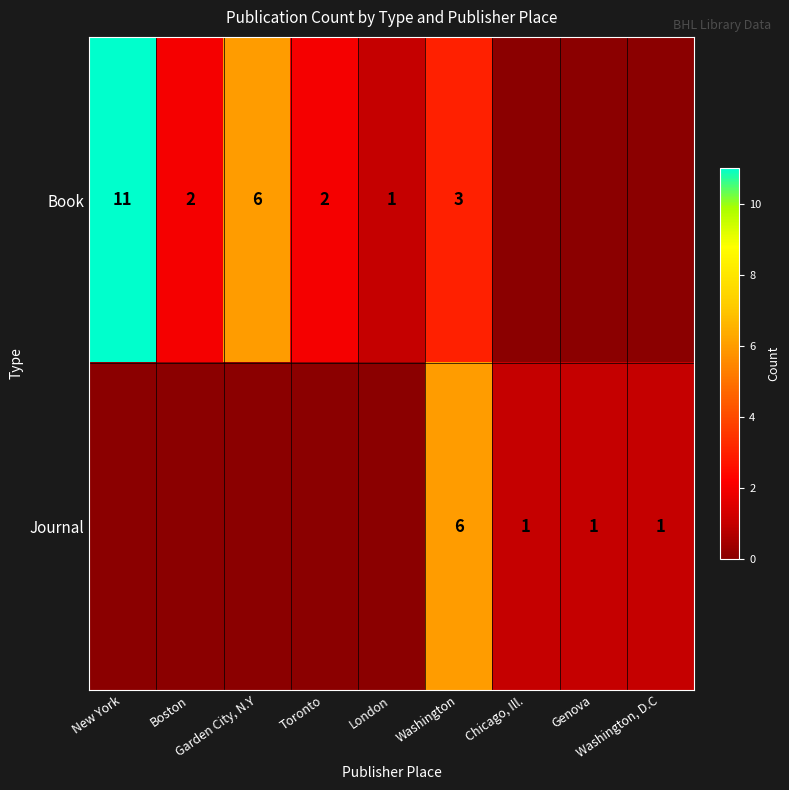

Between Washington, D.C and Chicago, Ill., which is larger?

Washington, D.C